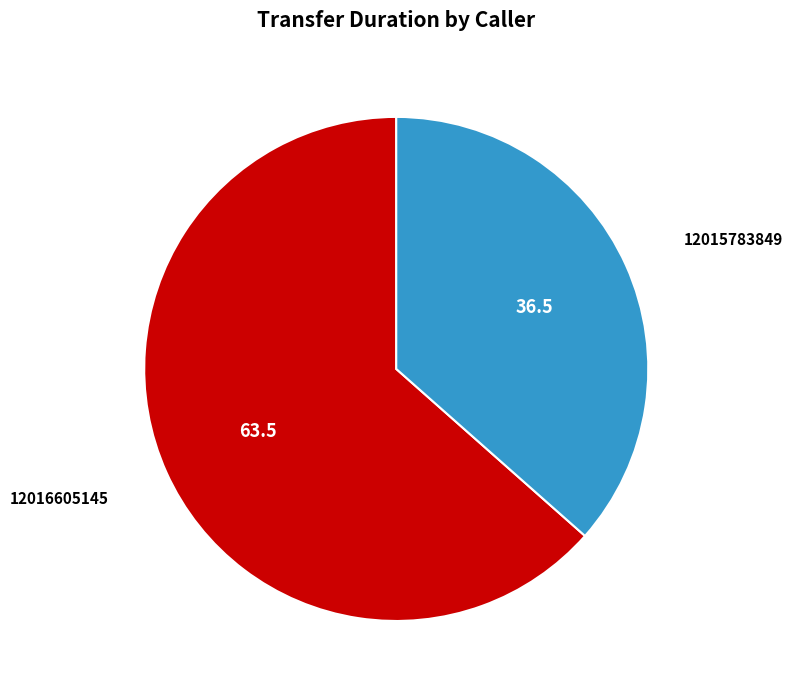

Rank the categories by value from highest to lowest.

12016605145, 12015783849